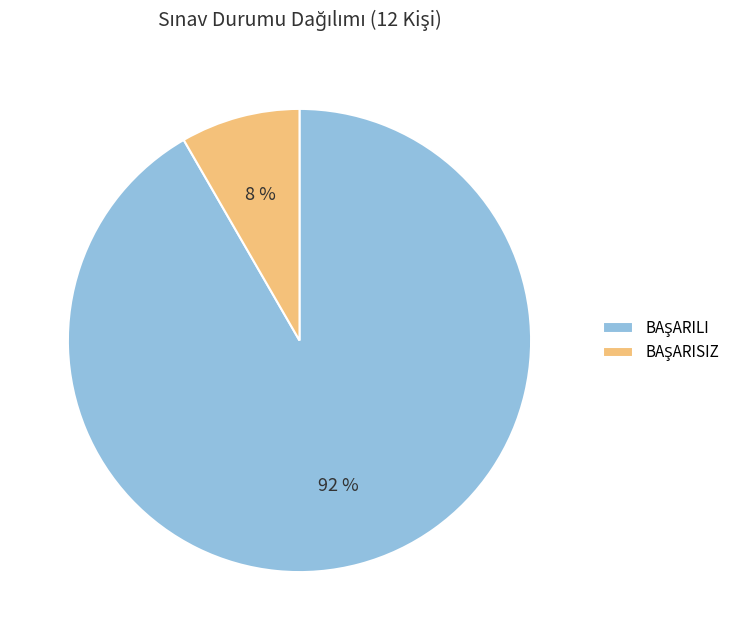

To the nearest percent, what is the average slice percentage?

50%